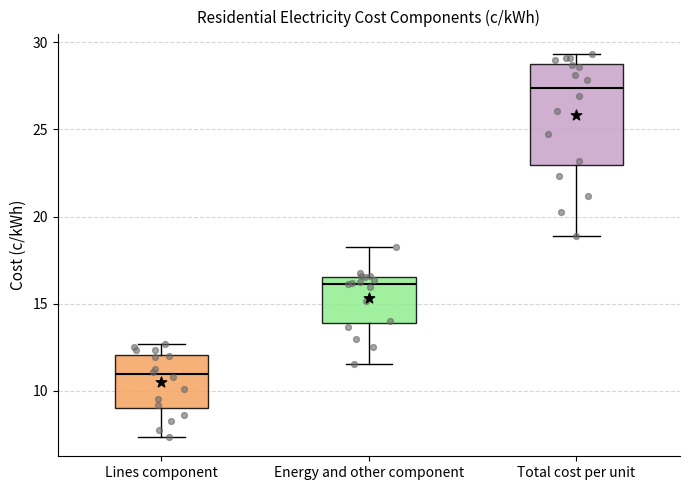

Which box has the highest median line?

Total cost per unit